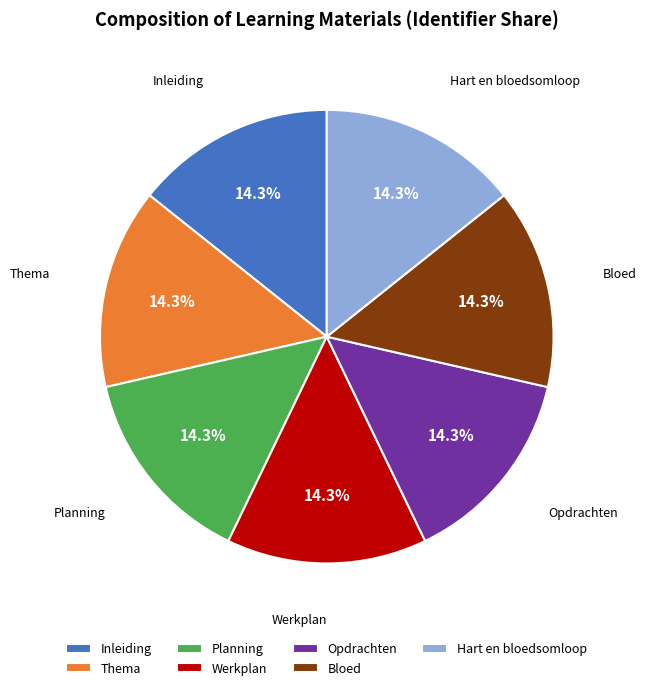

Combined, what portion of the pie is Planning and Opdrachten?

28.6%